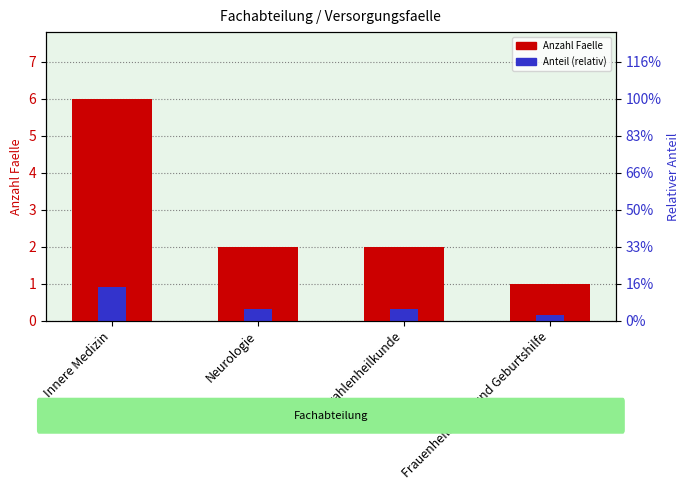

Which category has the lowest value across all series?

Frauenheilkunde und Geburtshilfe